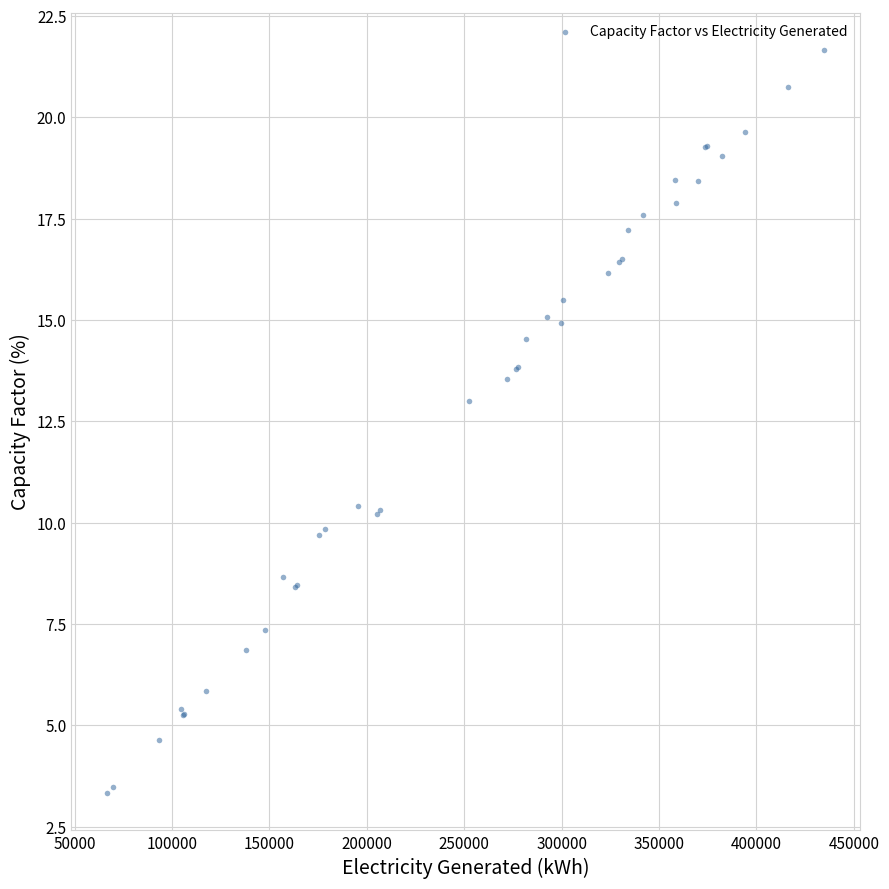

What Y value in the scatter plot is closest to 12?

13.0